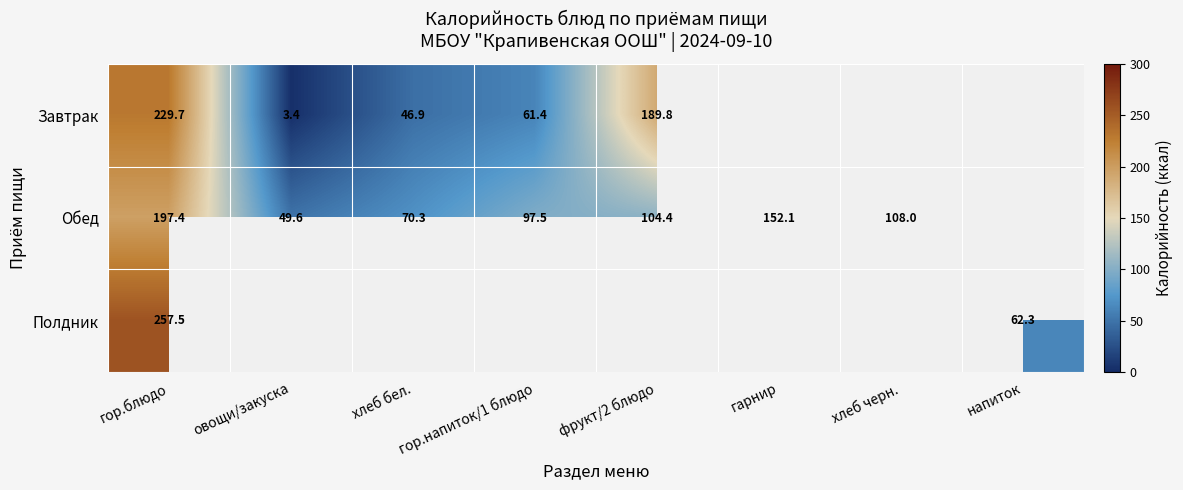

What is the sum of the Обед values at гор.напиток/1 блюдо and овощи/закуска?

147.1